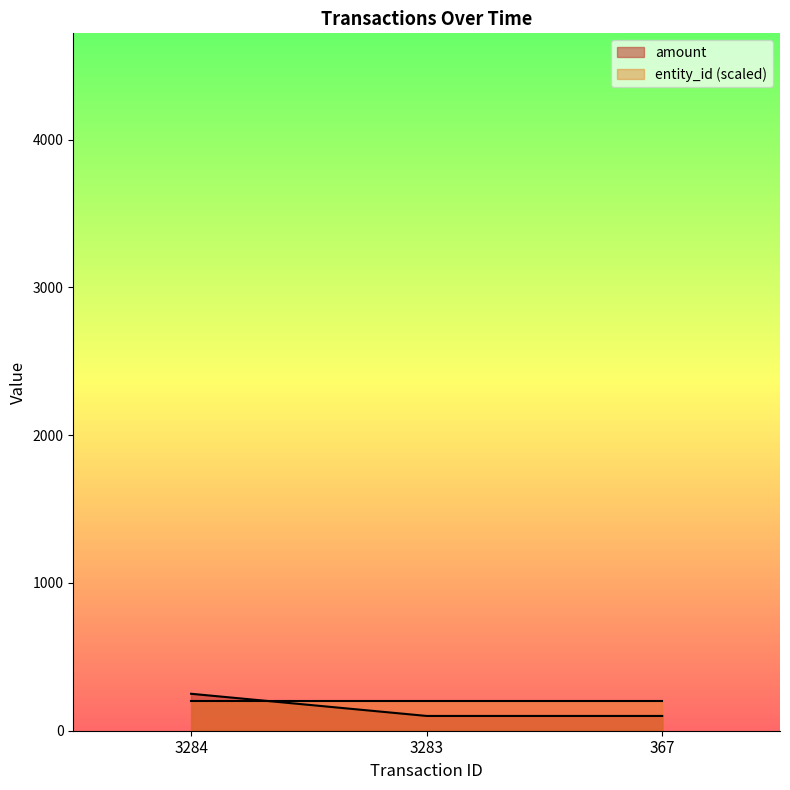

List the labels in order of value, largest first.

3284, 3283, 367